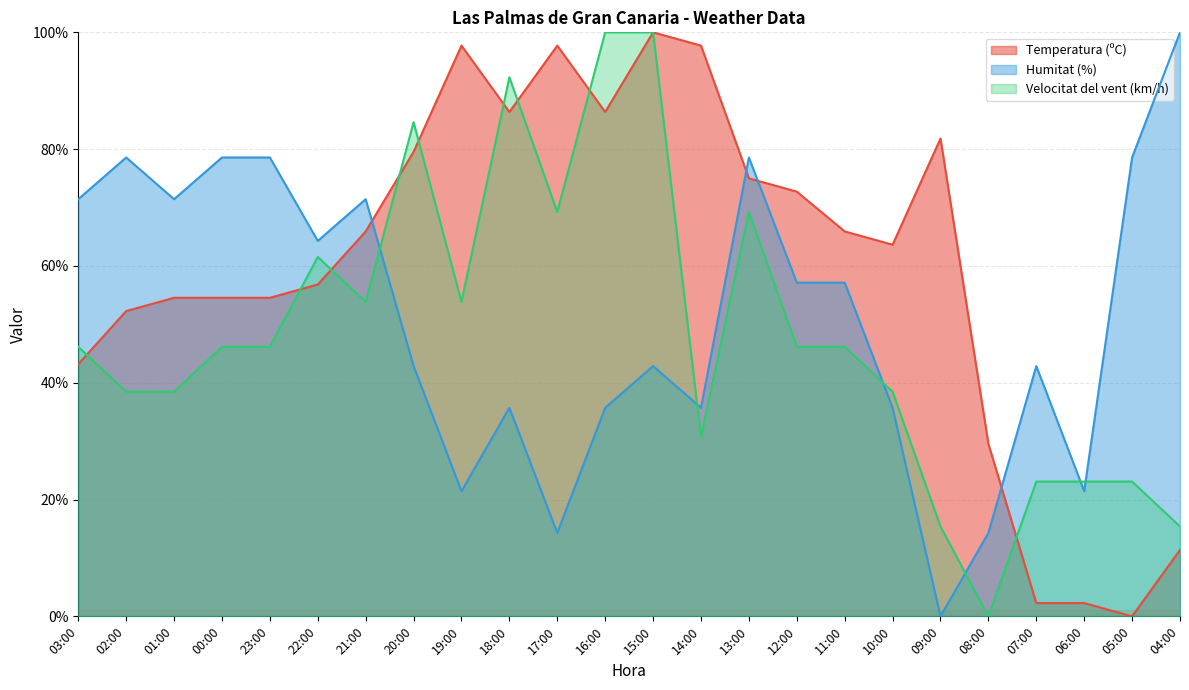

What is the difference between the second highest and minimum values in the Temperatura (ºC) series?

97.7